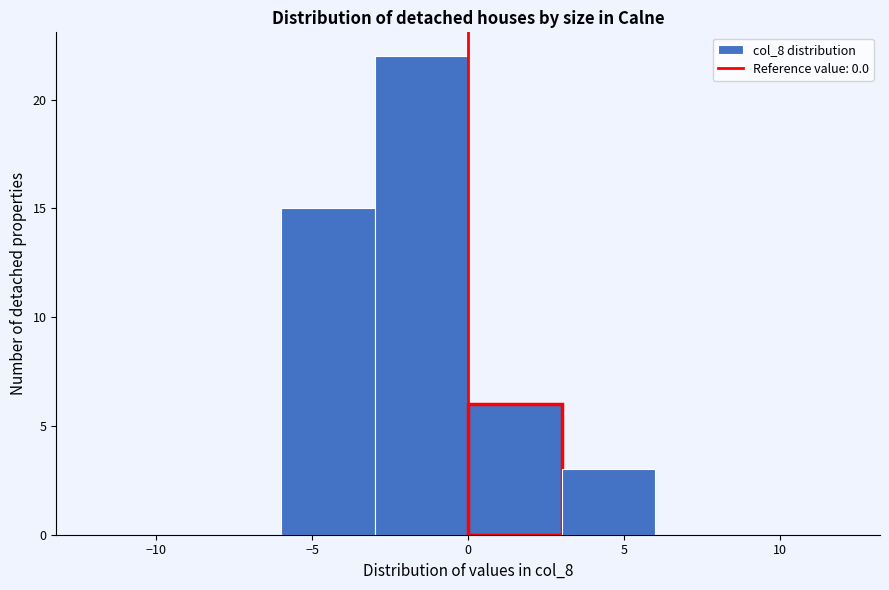

How tall is the bar that spans -3 to 0 on the x-axis? The values are not printed on the chart, so give them approximately, as read against the axis.

22